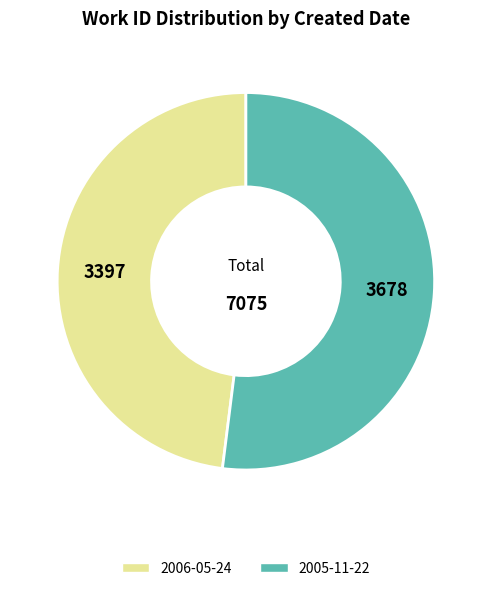

True or false: 2005-11-22 accounts for 52% of the total.

True